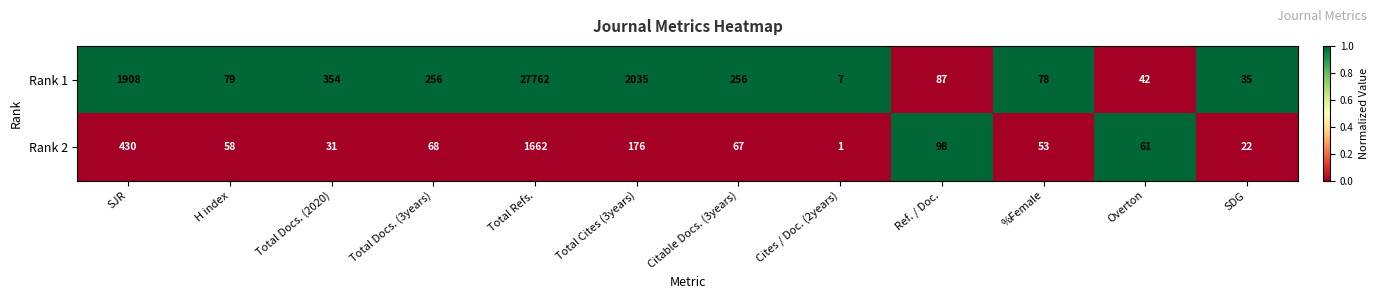

Is it true that Rank 1 equals 256 at Total Docs. (3years)?

True